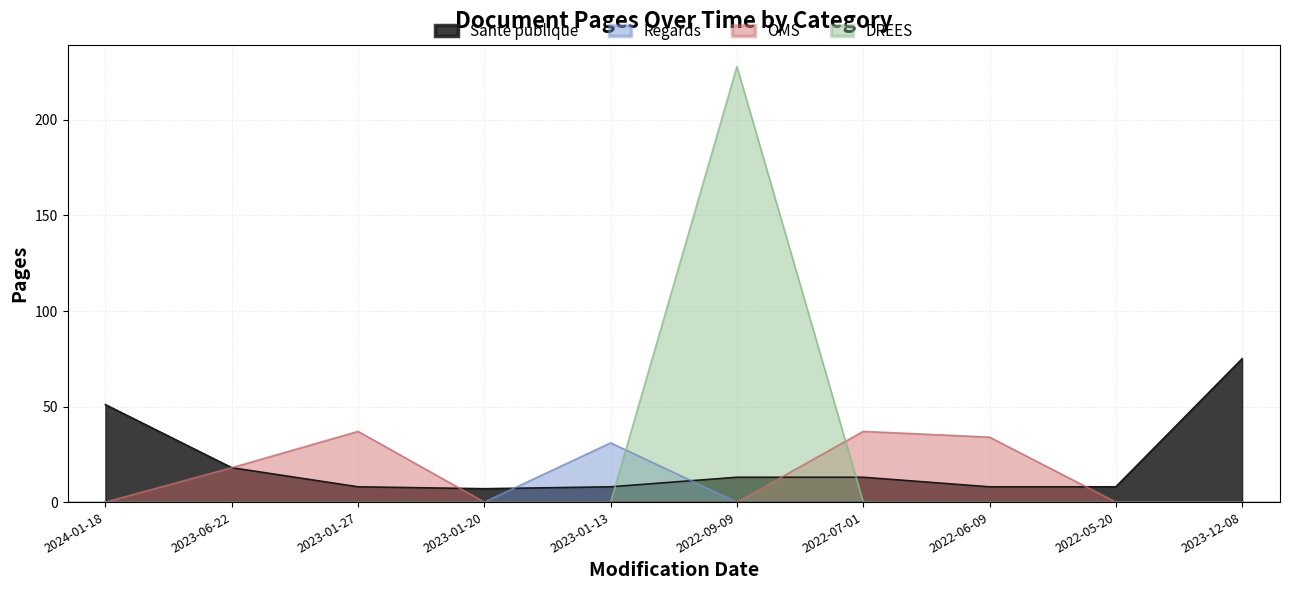

What is the label of the 9th point from the right?

2023-06-22